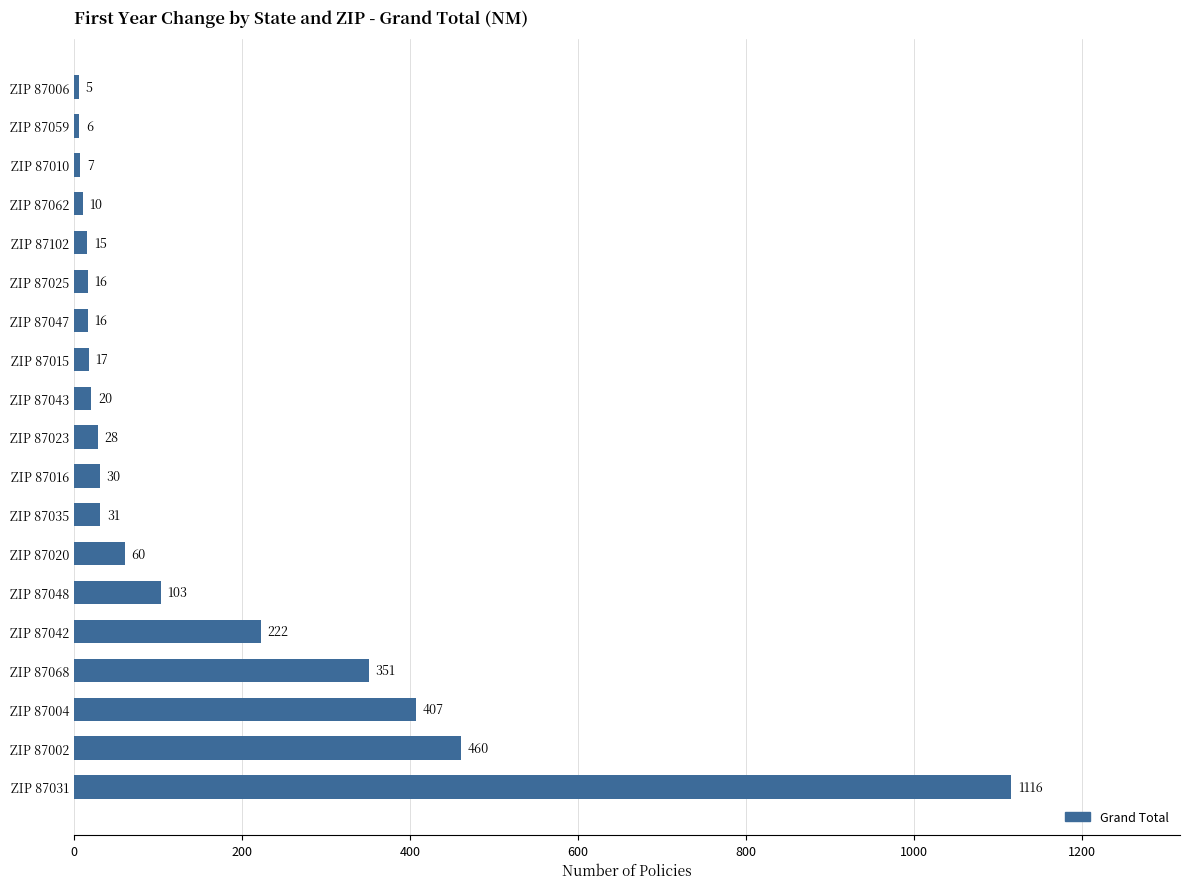

Is it true that the value at ZIP 87042 is 394?

False